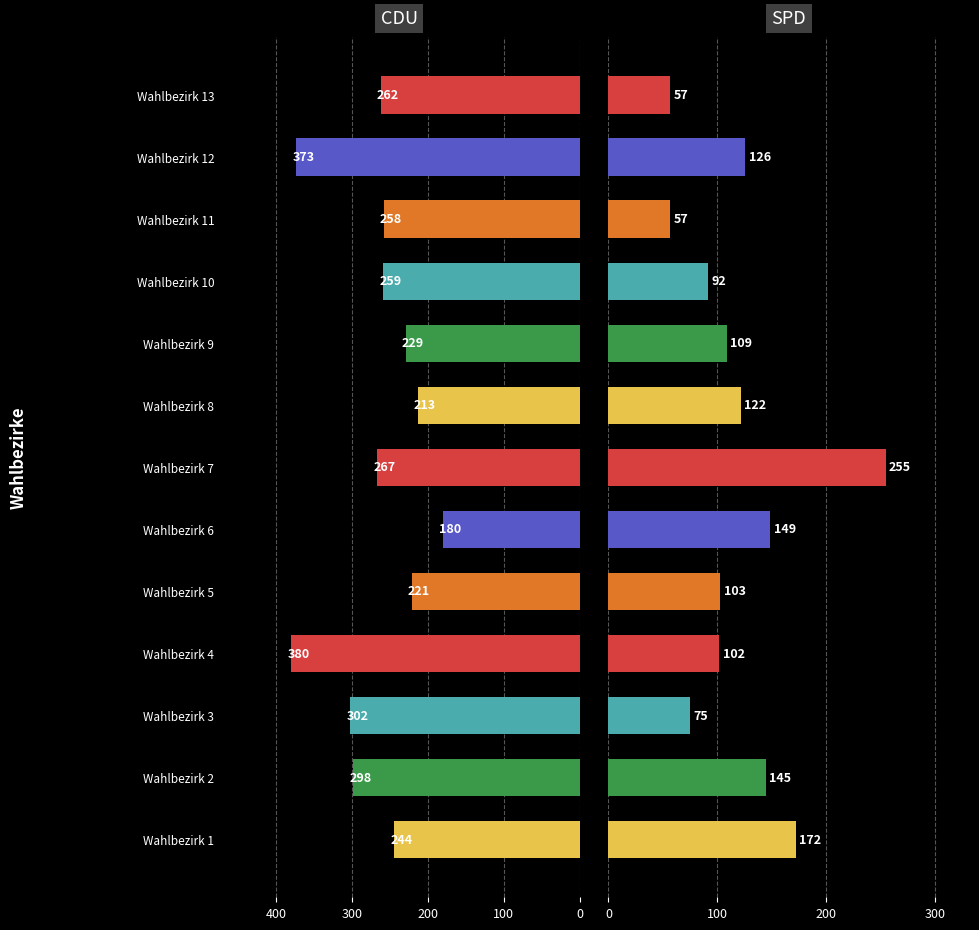

What is the smallest value displayed?

57